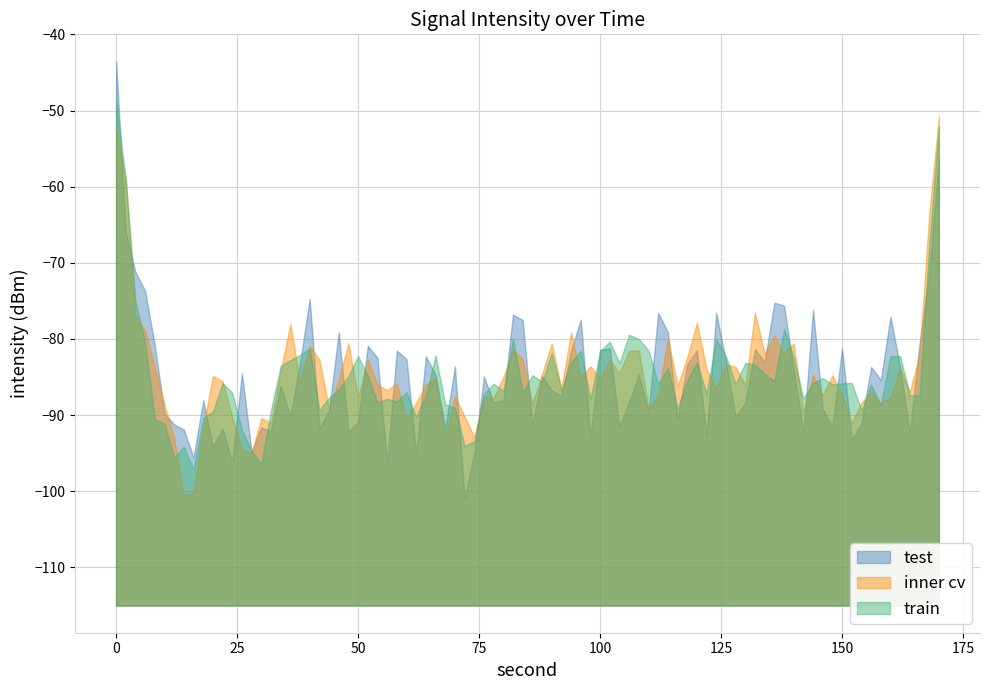

True or false: test has a value of -81.2 at 150.

True